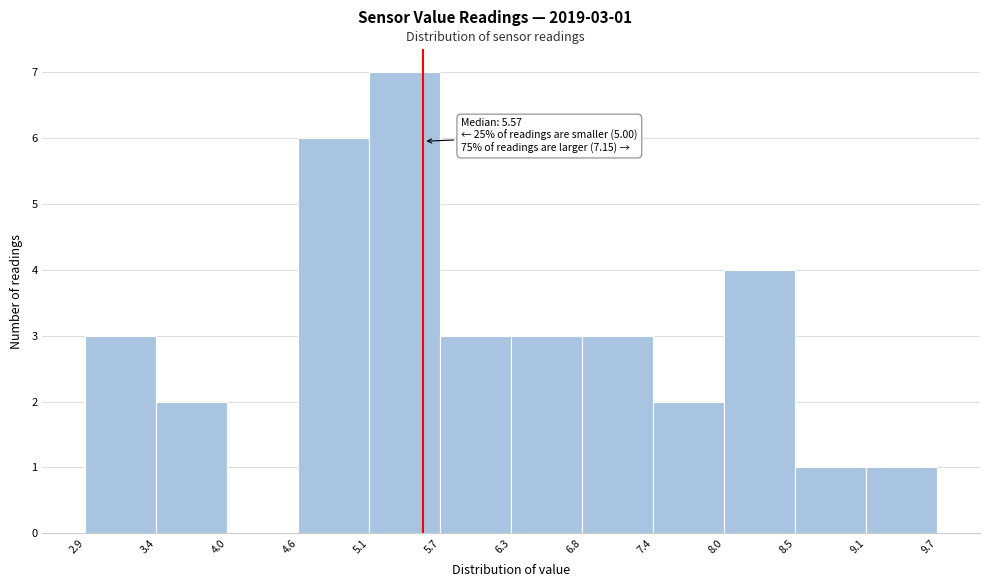

Which range on the x-axis has the tallest bar?

5.1 to 5.7